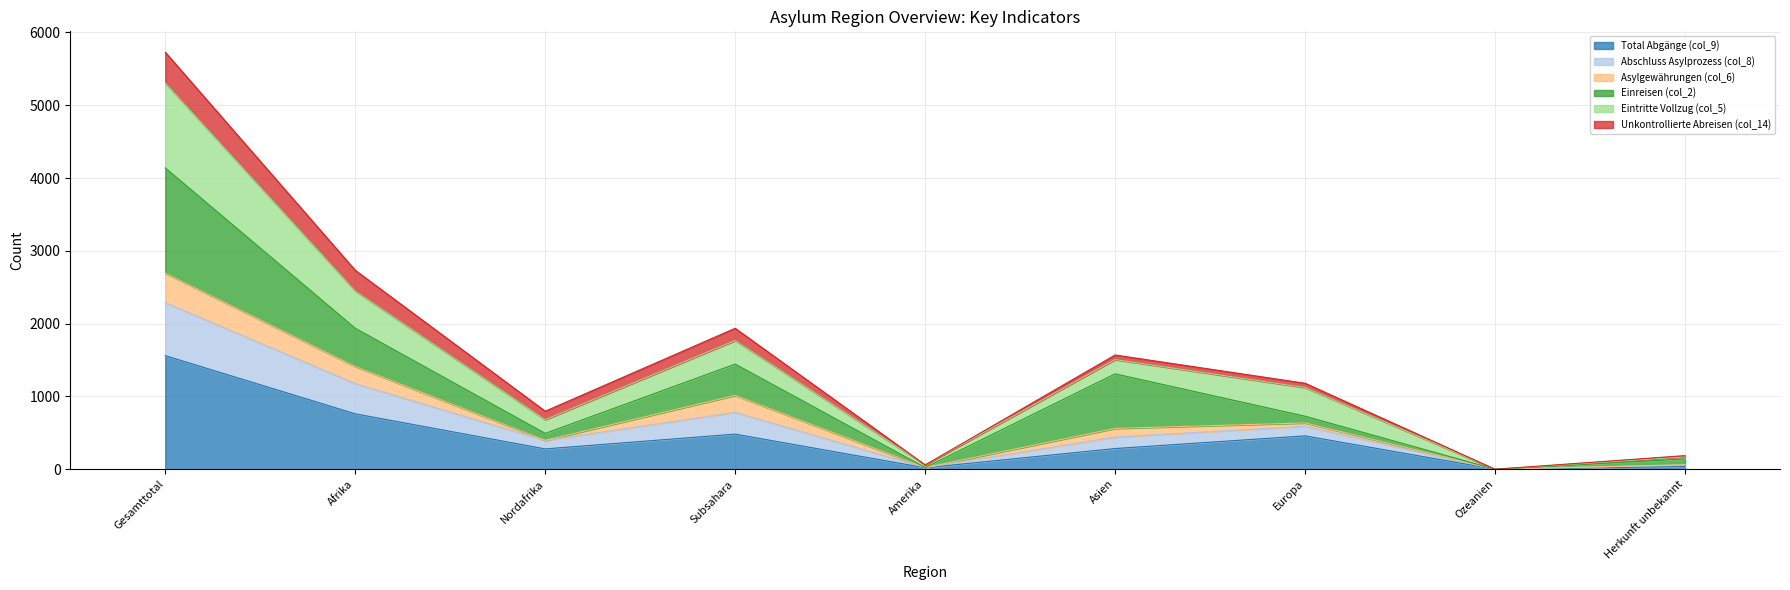

Which category has the highest value in the Total Abgänge (col_9) series?

Gesamttotal